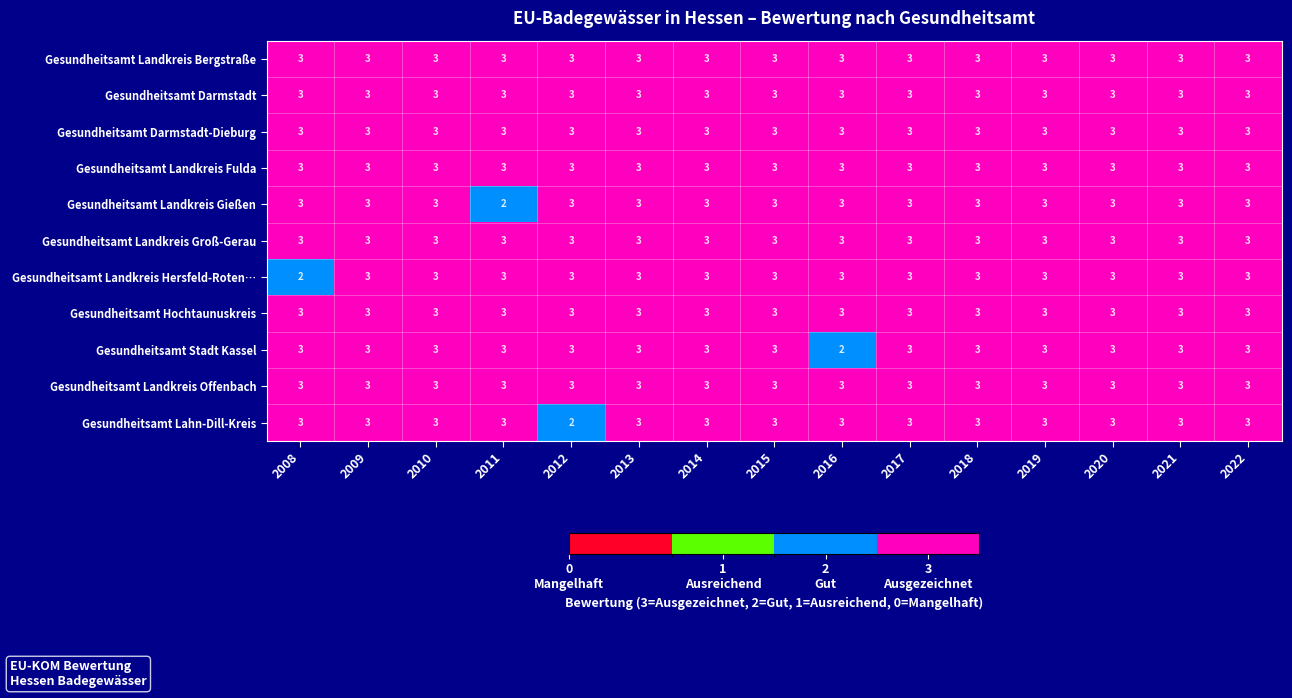

The value of Gesundheitsamt Darmstadt at 2011 is 4. True or false?

False